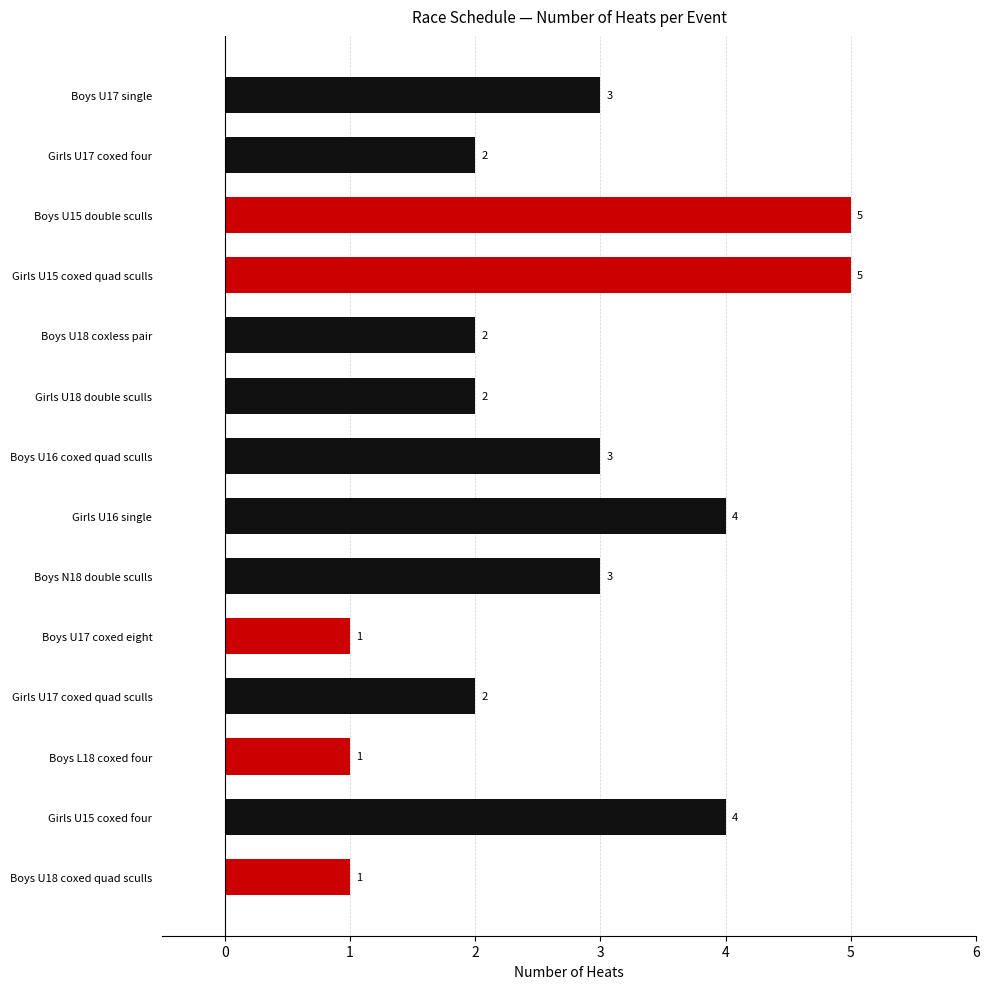

The value at Boys U16 coxed quad sculls is 3. True or false?

True